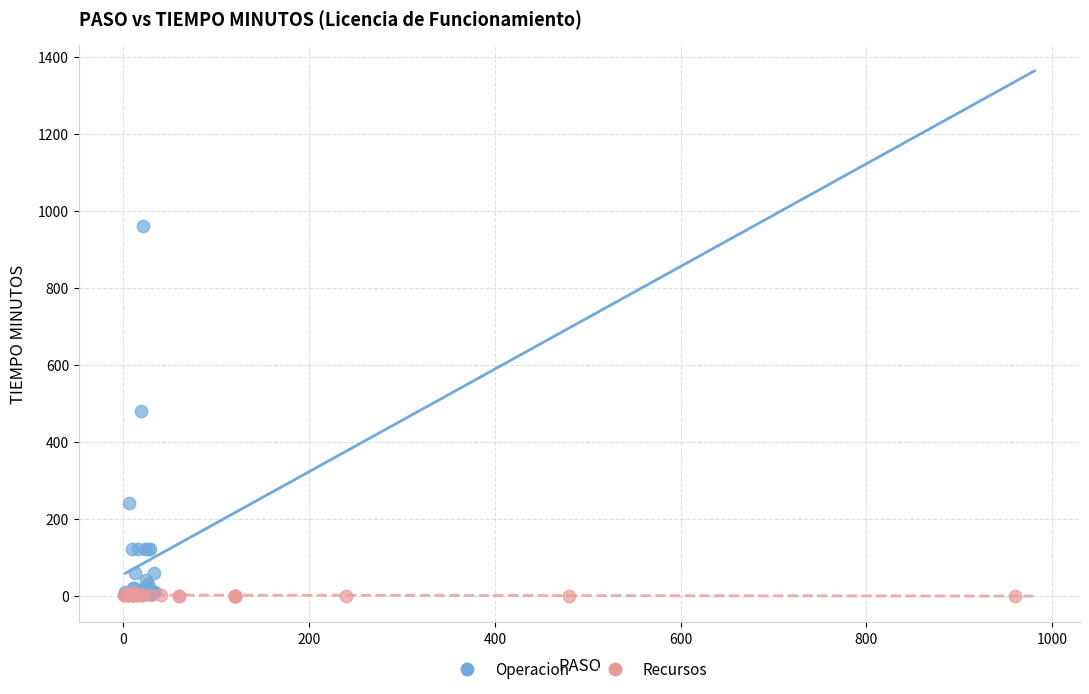

Which series has the largest Y range (max minus min)?

Operacion